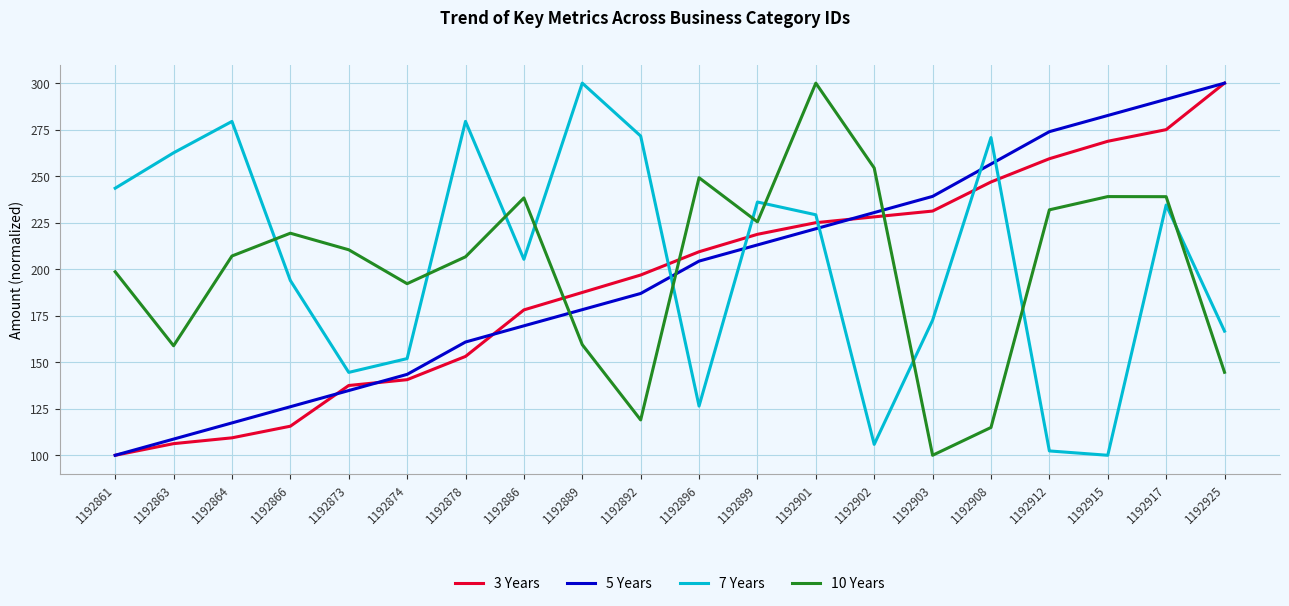

What are all the series names shown in the legend?

3 Years, 5 Years, 7 Years, 10 Years